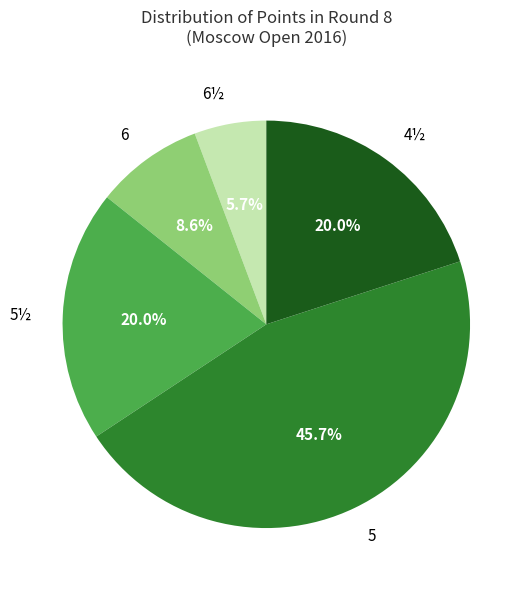

What percentage is the 5½ slice, to the nearest percent?

20%